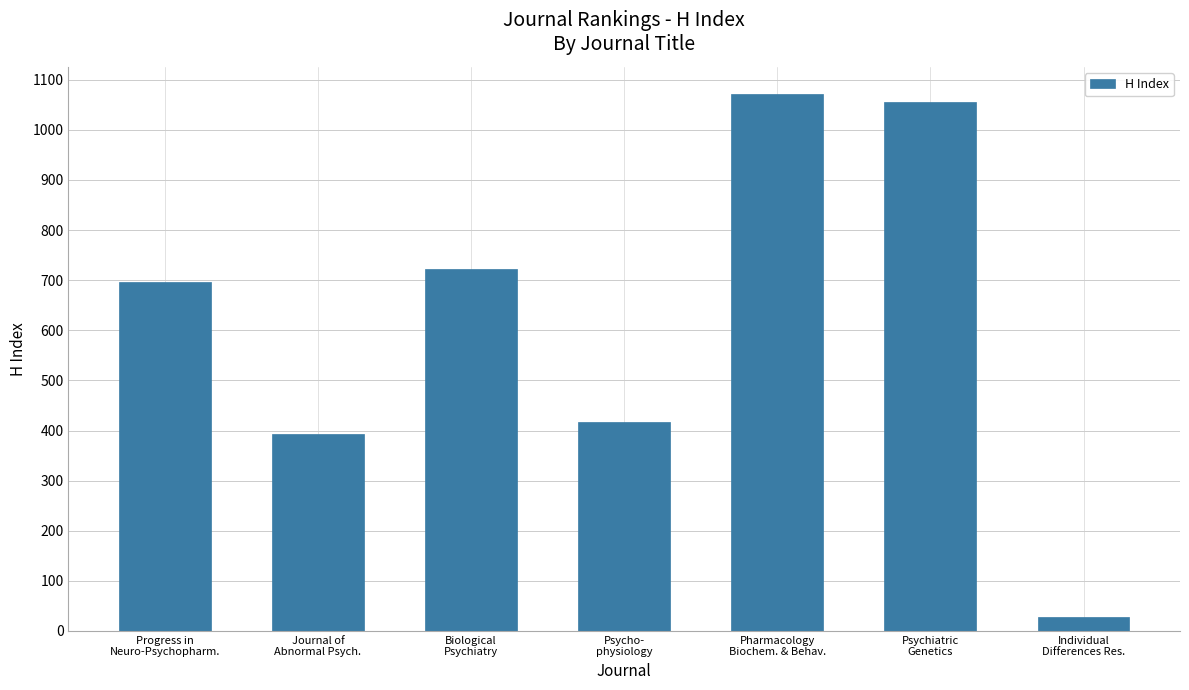

Read the value at Journal of
Abnormal Psych..

394